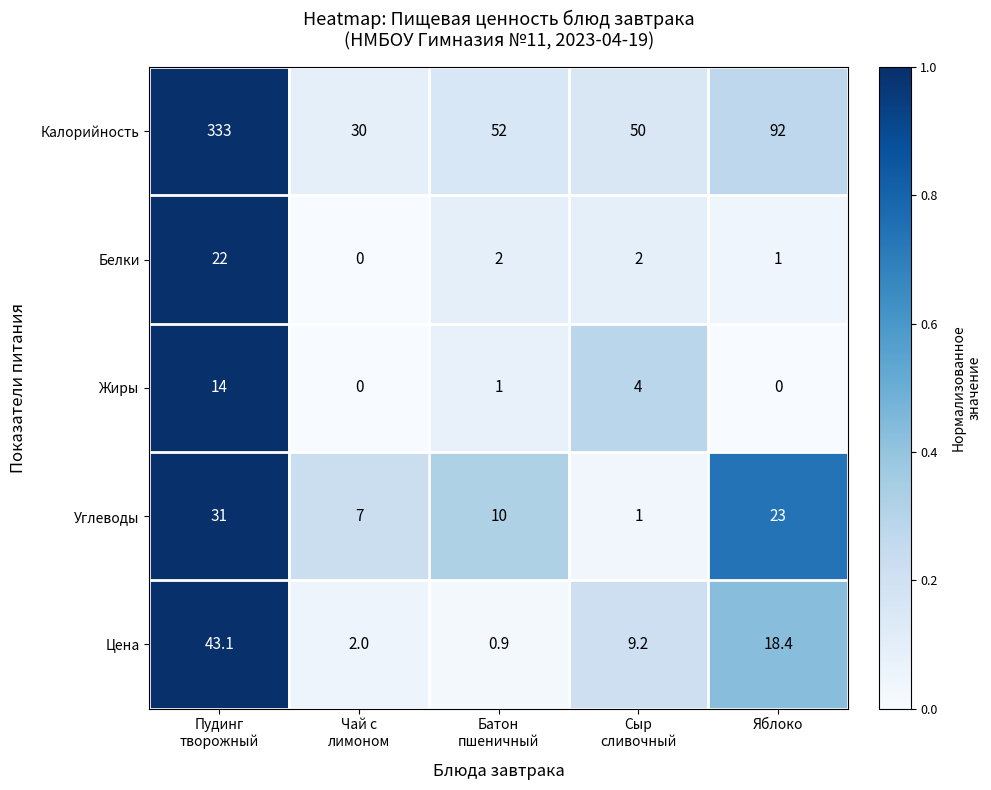

List the series in order of their peak value, lowest first.

Жиры, Белки, Углеводы, Цена, Калорийность